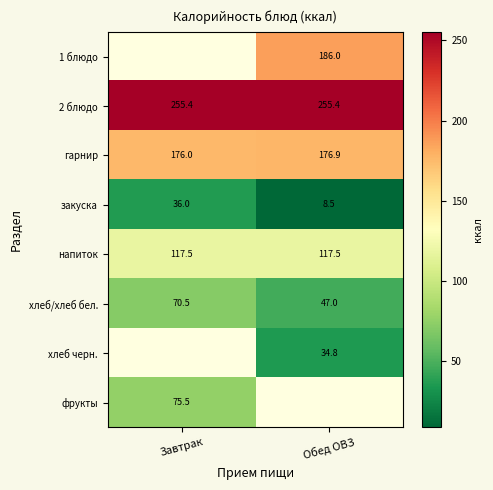

True or false: 2 блюдо has a value of 255.4 at Завтрак.

True